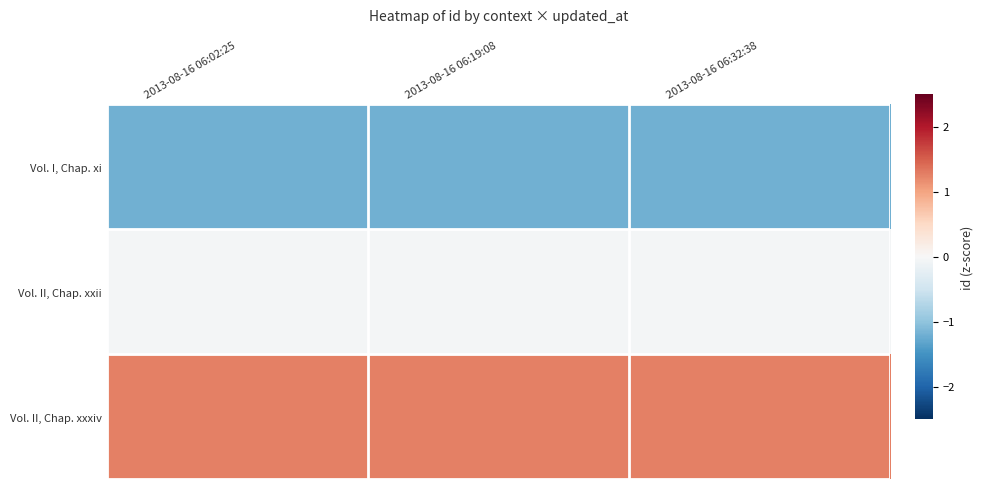

Rank the series by their maximum value, from highest to lowest.

Vol. II, Chap. xxxiv, Vol. II, Chap. xxii, Vol. I, Chap. xi